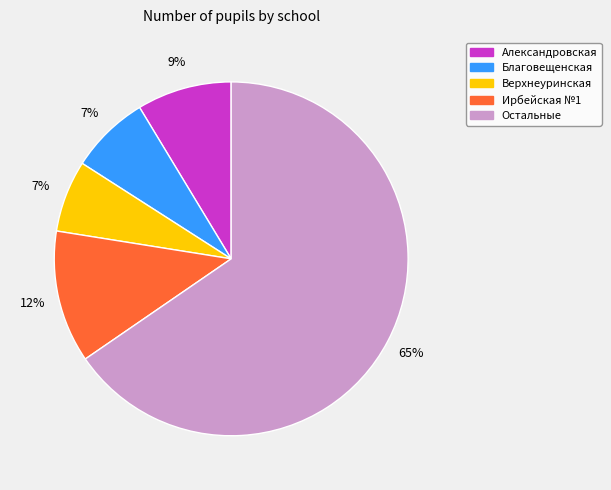

Count the number of slices in the pie.

5